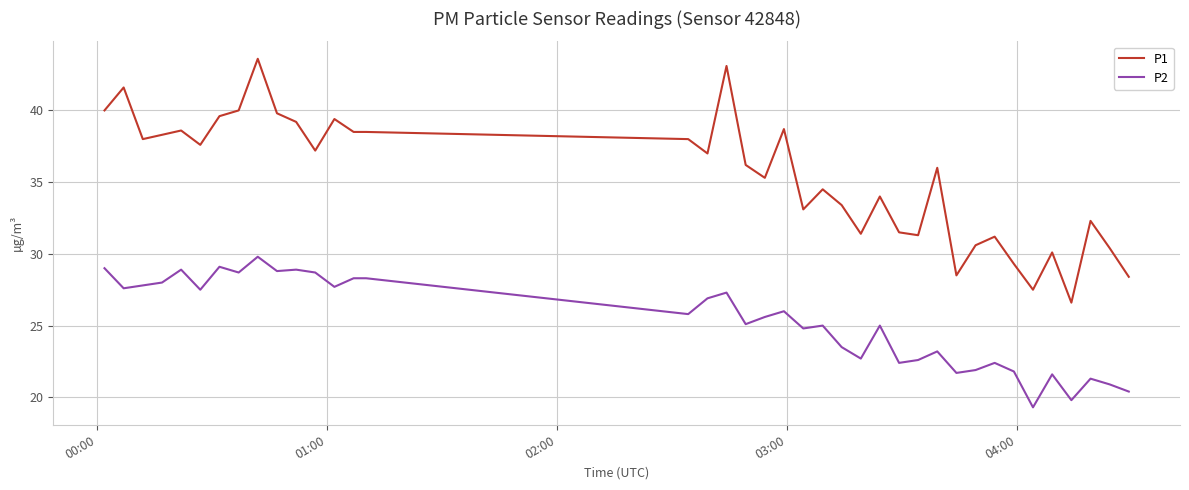

What is the greatest value displayed?

43.6